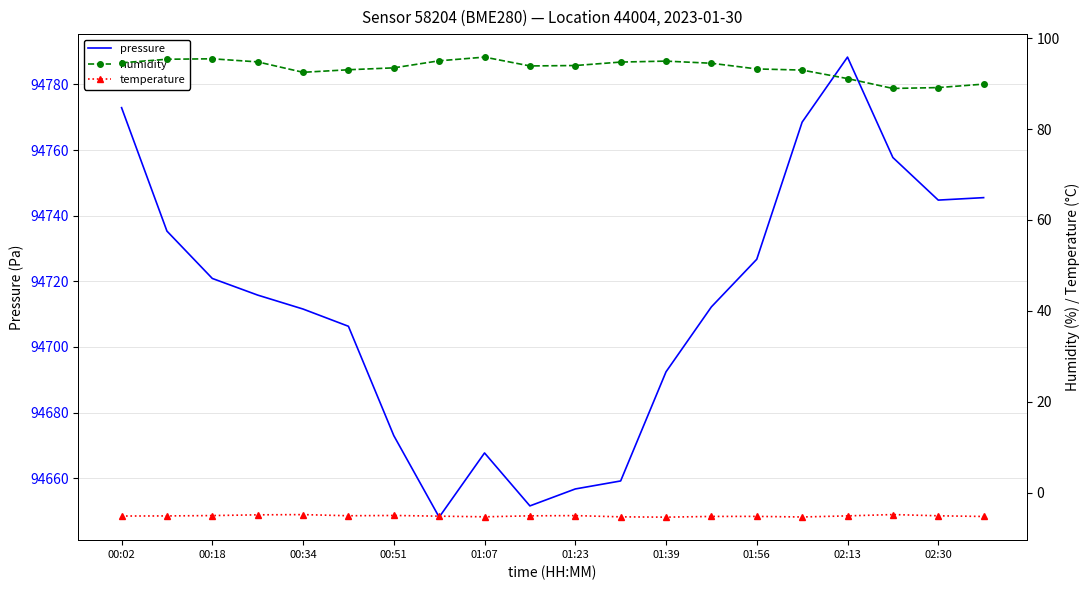

What is the maximum value for temperature?

-4.8